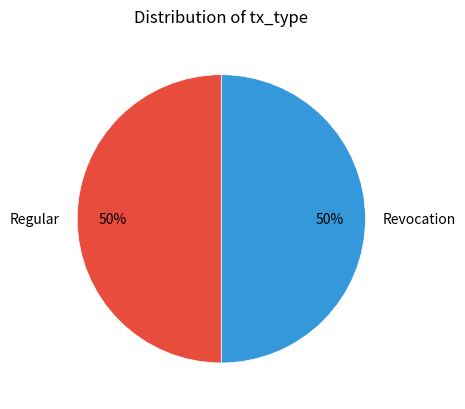

What is the ratio of the value at Revocation to the value at Regular?

1.0